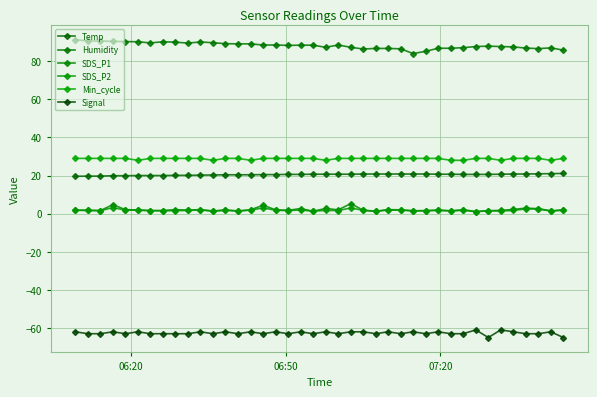

Is this an area chart (filled region under the line)?

No